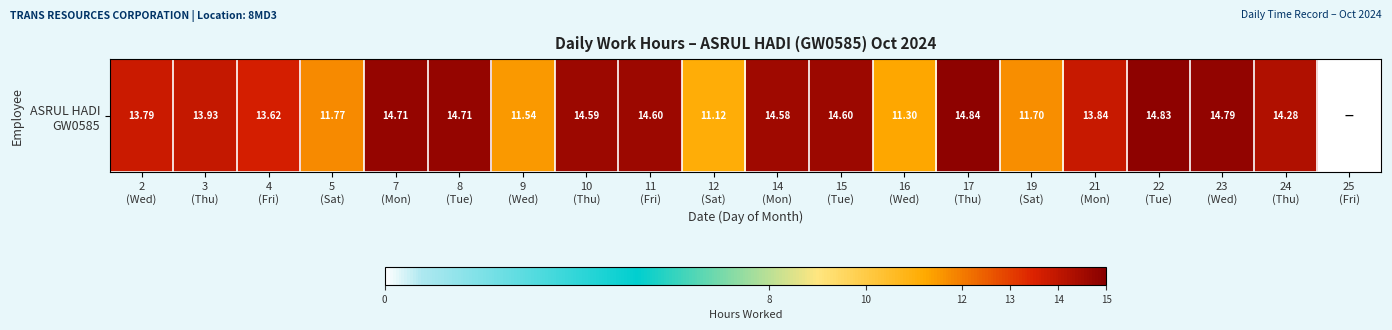

How many series are shown in this chart?

1